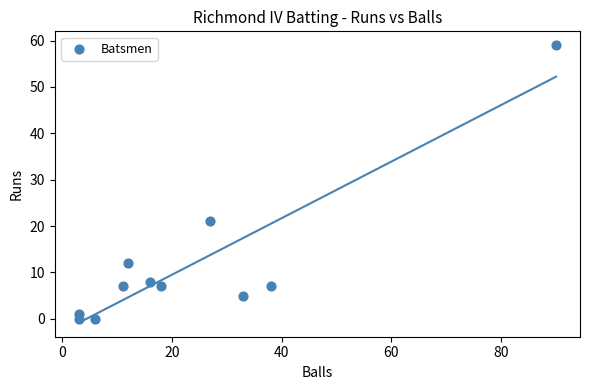

What is the range of Y values (max minus min)?

59